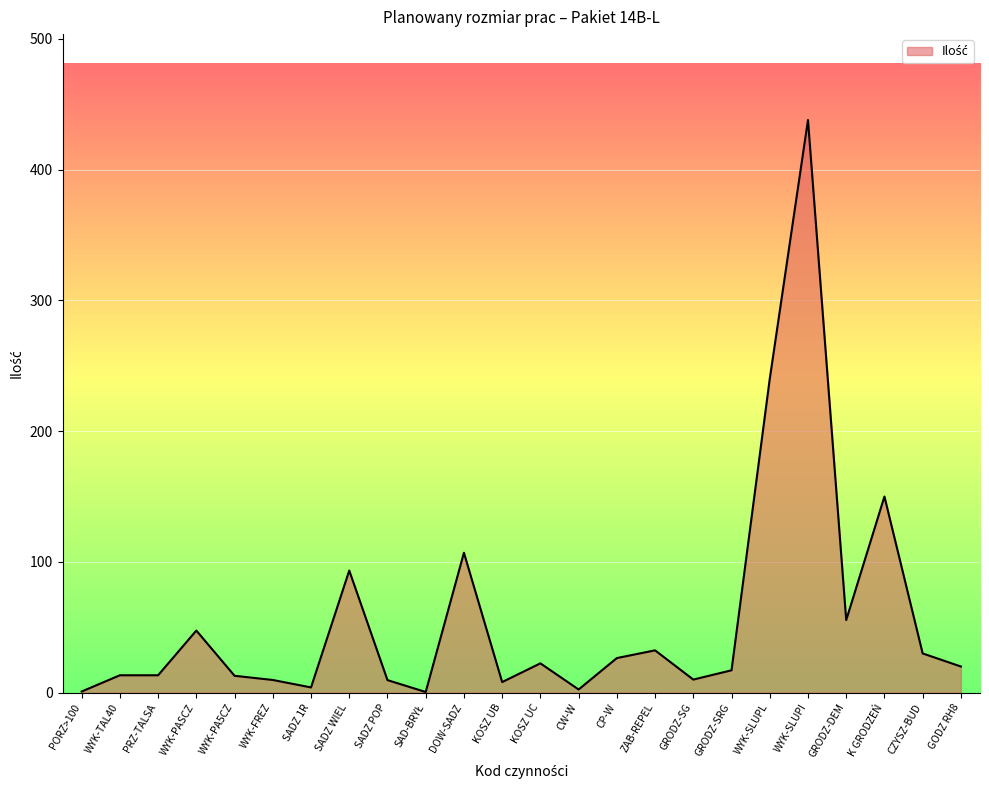

Which has a higher value, GODZ RH8 or ZAB-REPEL?

ZAB-REPEL